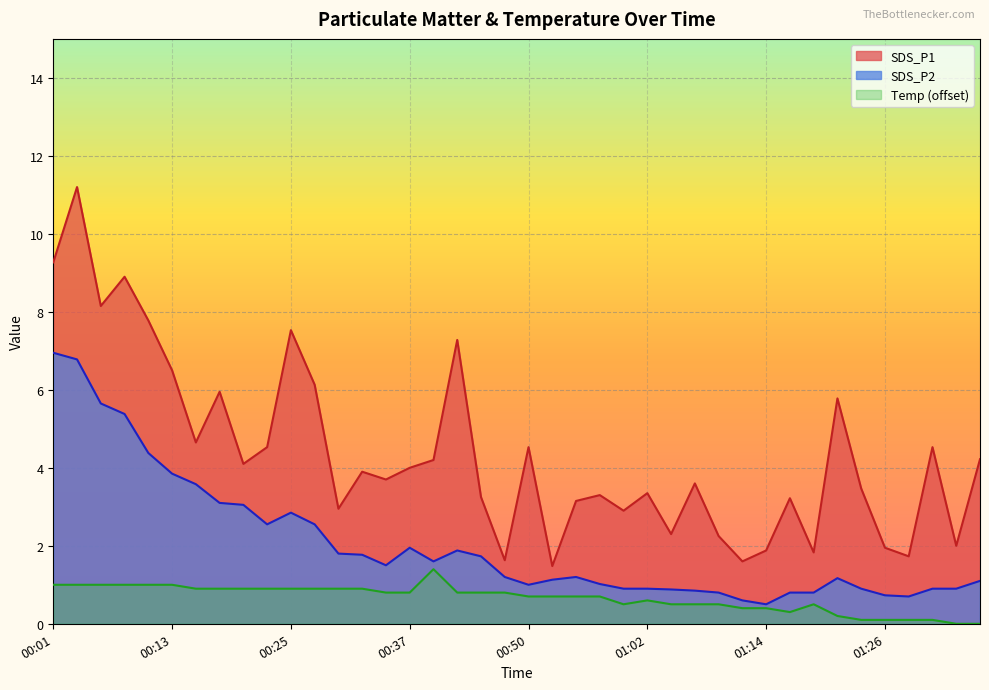

Where is the first local minimum for SDS_P1?

00:06